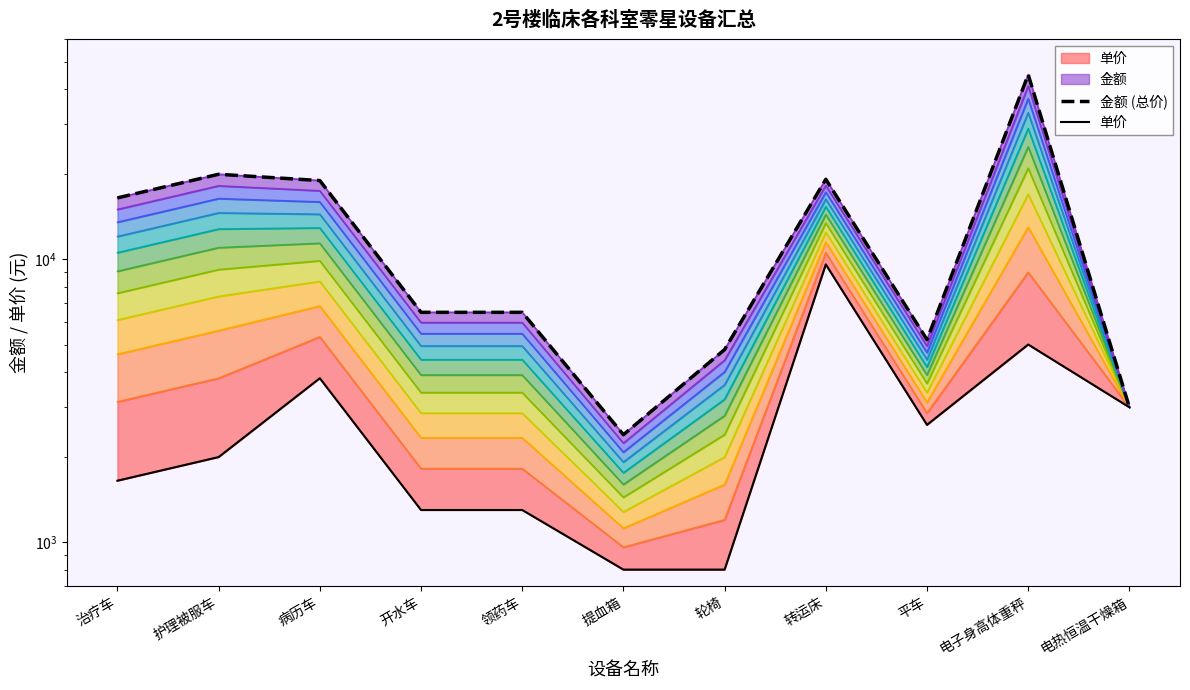

How many series are shown in this chart?

2